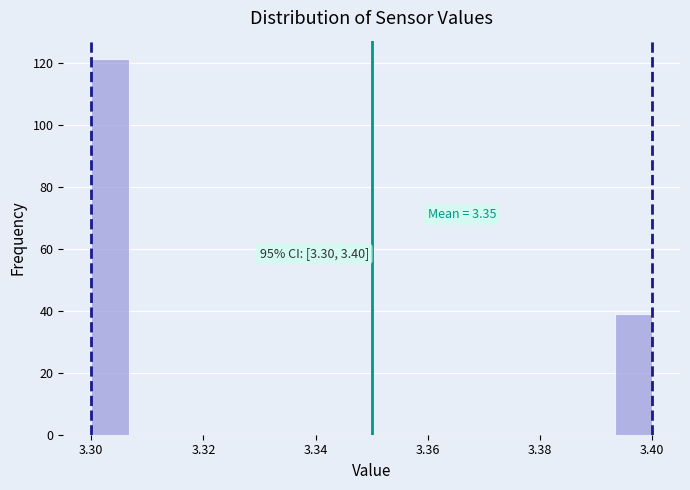

Read against the x-axis, roughly where is the centre of the tallest bar?

3.304